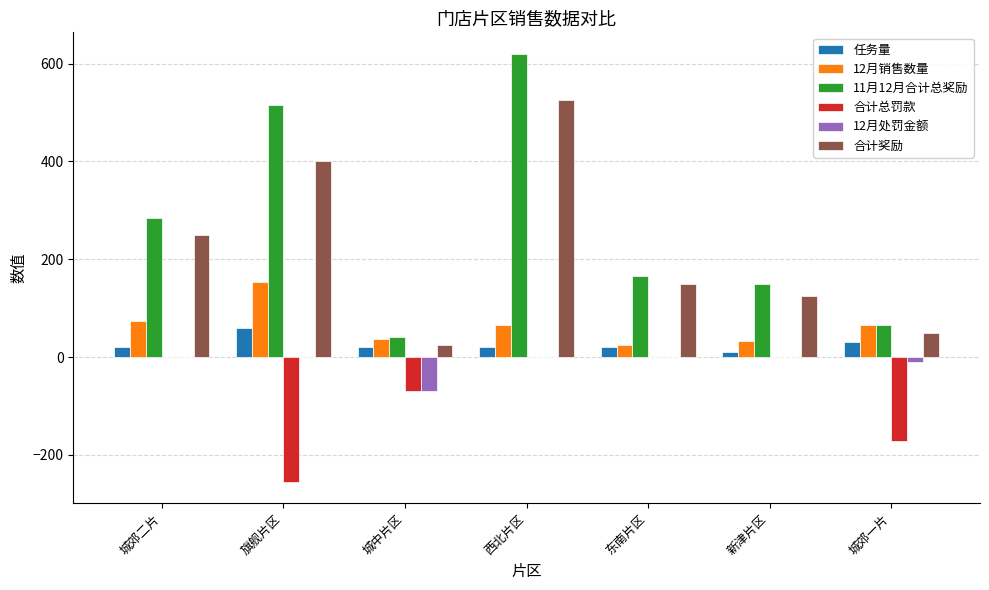

At which label does 合计奖励 reach its peak?

西北片区